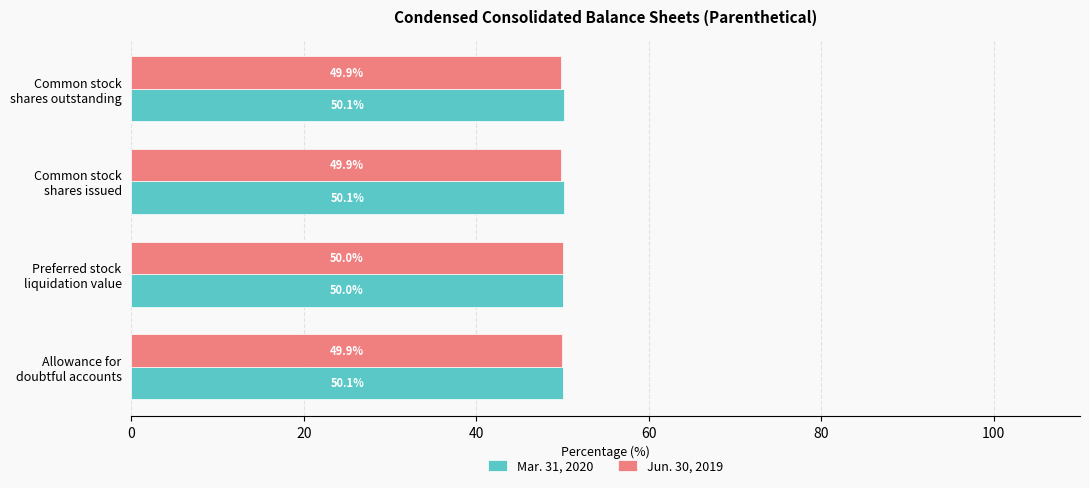

Rank the series by their average value, from lowest to highest.

Jun. 30, 2019, Mar. 31, 2020